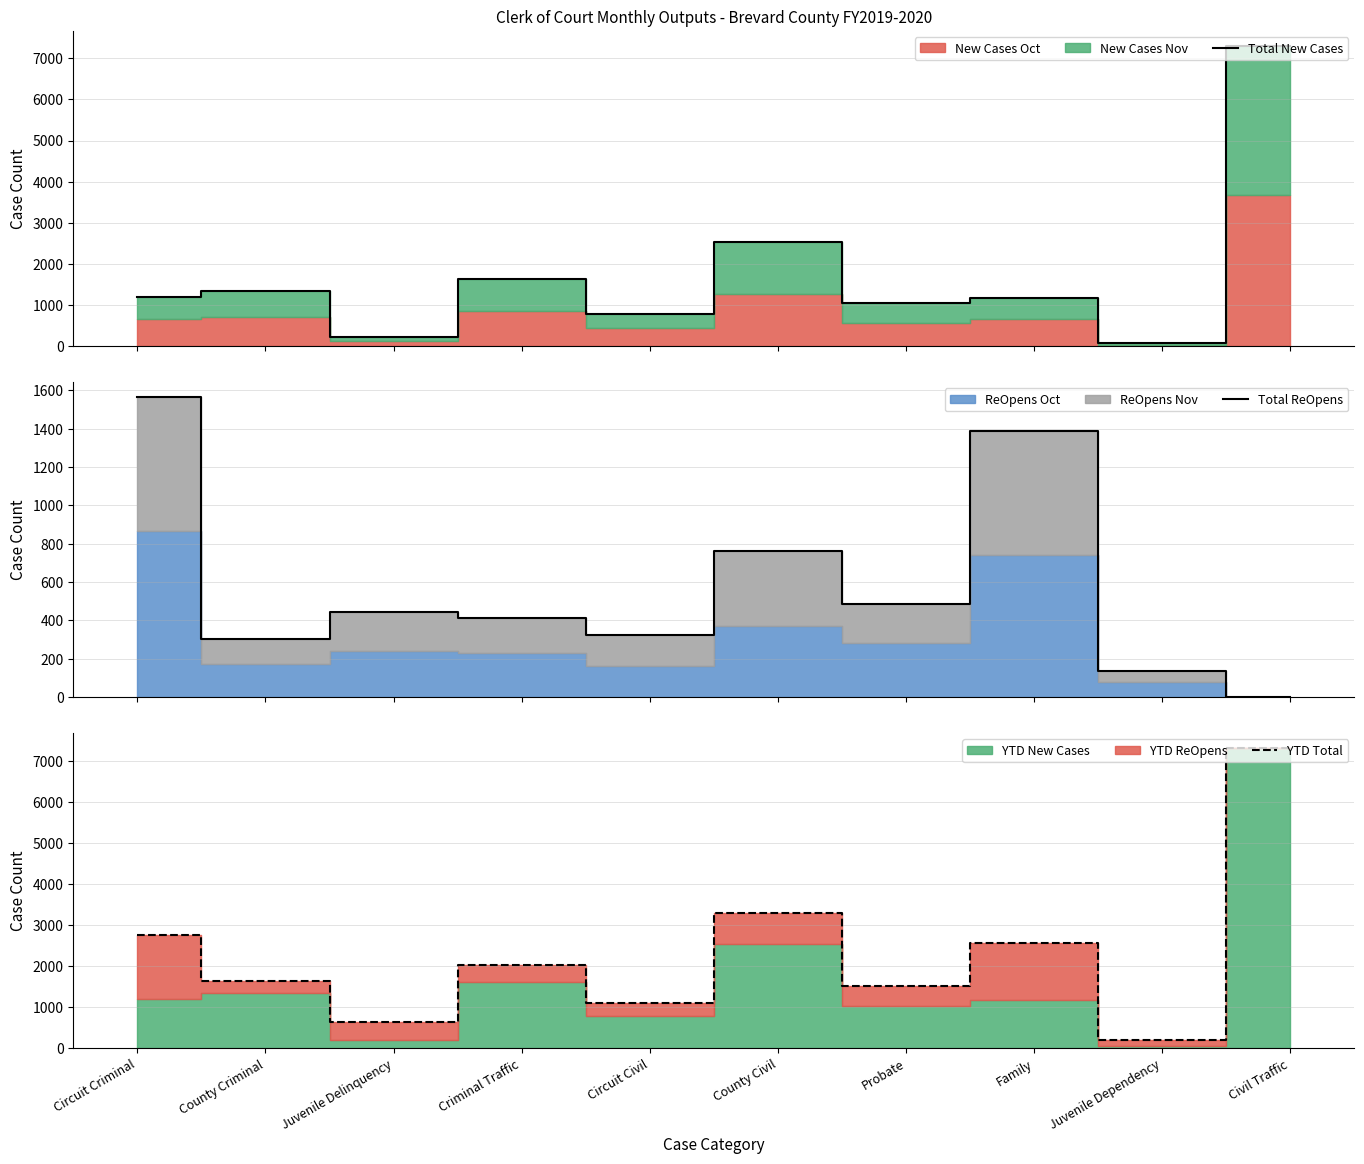

At which category is the sum across all series the highest?

Civil Traffic